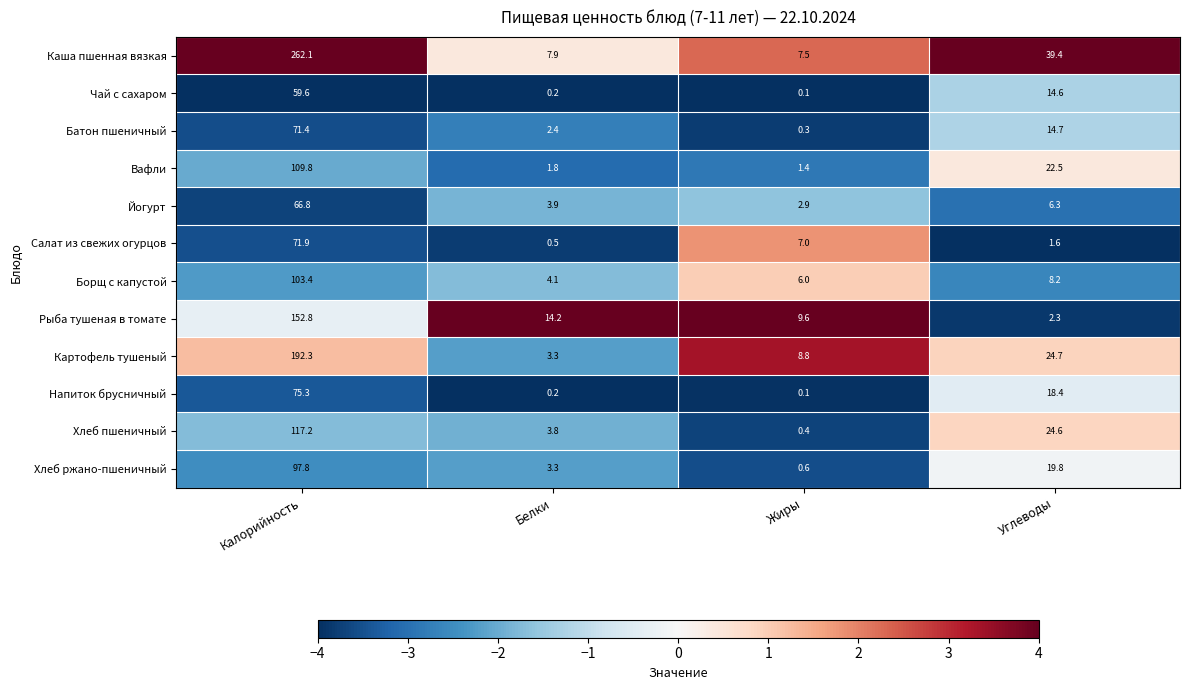

What is the difference between the maximum and minimum values in the Чай с сахаром series?

59.5